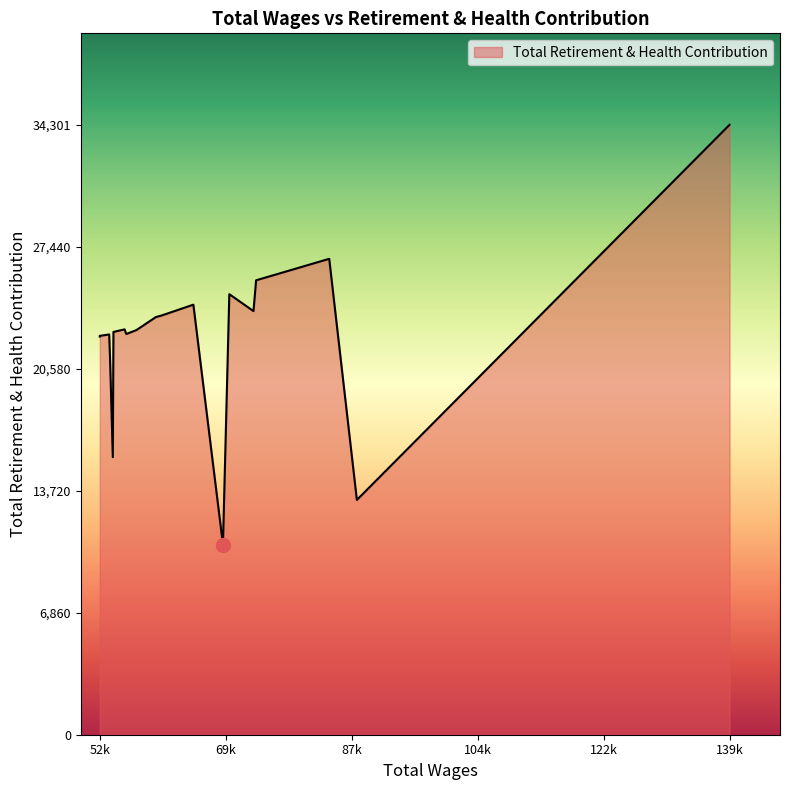

Approximately how many times larger is the value at 70333.0 compared to 139415.0?

0.7